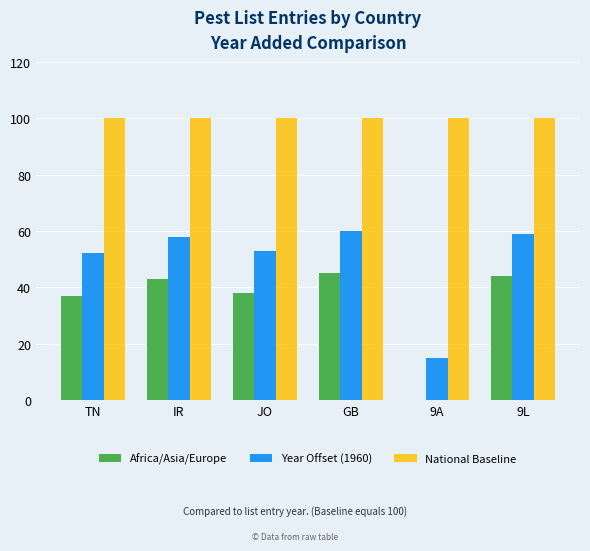

What is the sum of the National Baseline values at TN and IR?

200